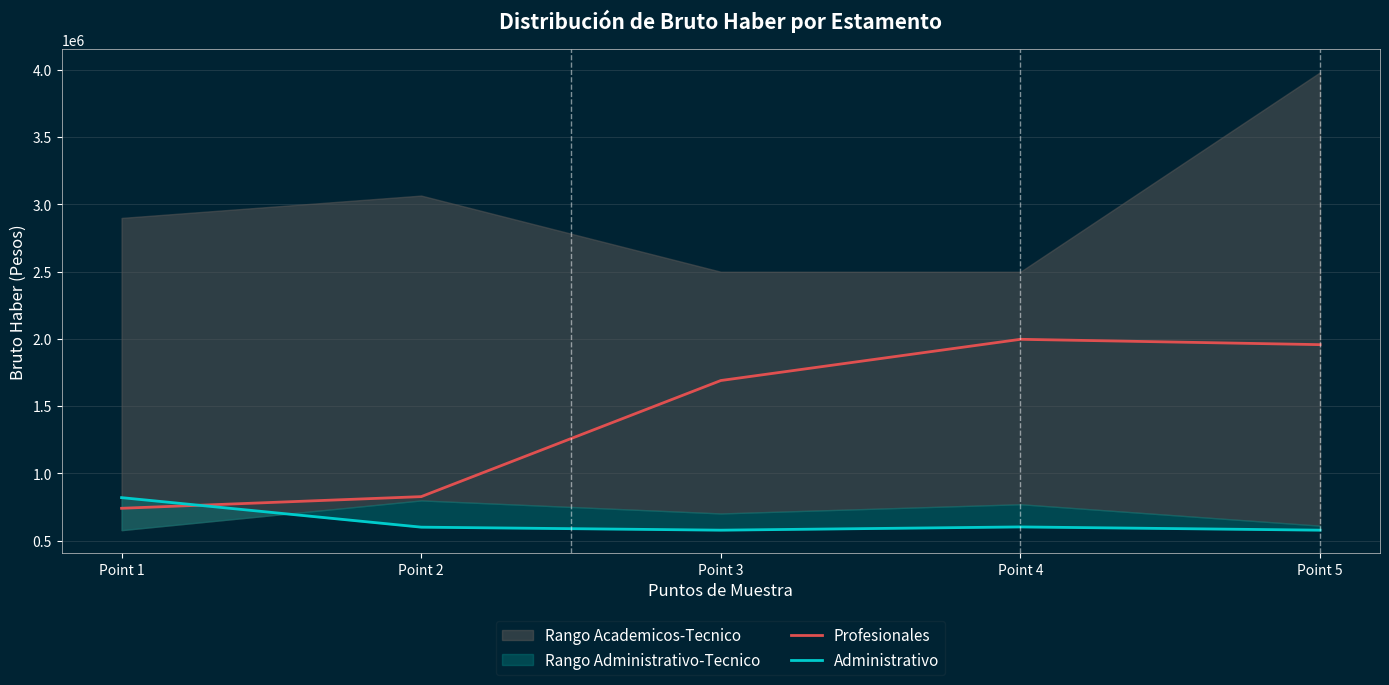

True or false: Profesionales has a value of 215709 at Point 2.

False